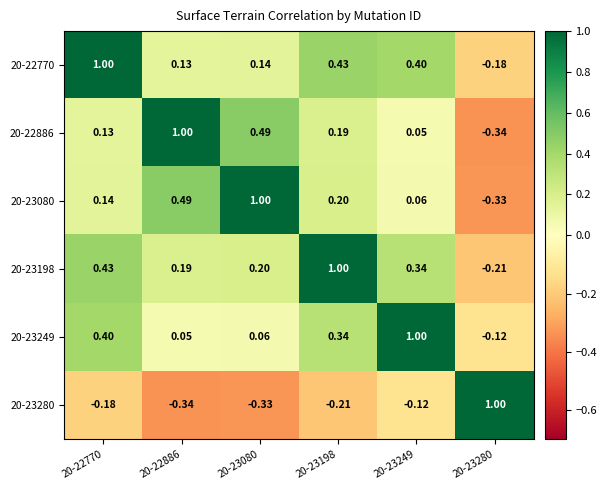

Is the value of 20-22770 at 20-23249 greater than the value of 20-23080 at 20-23080?

No